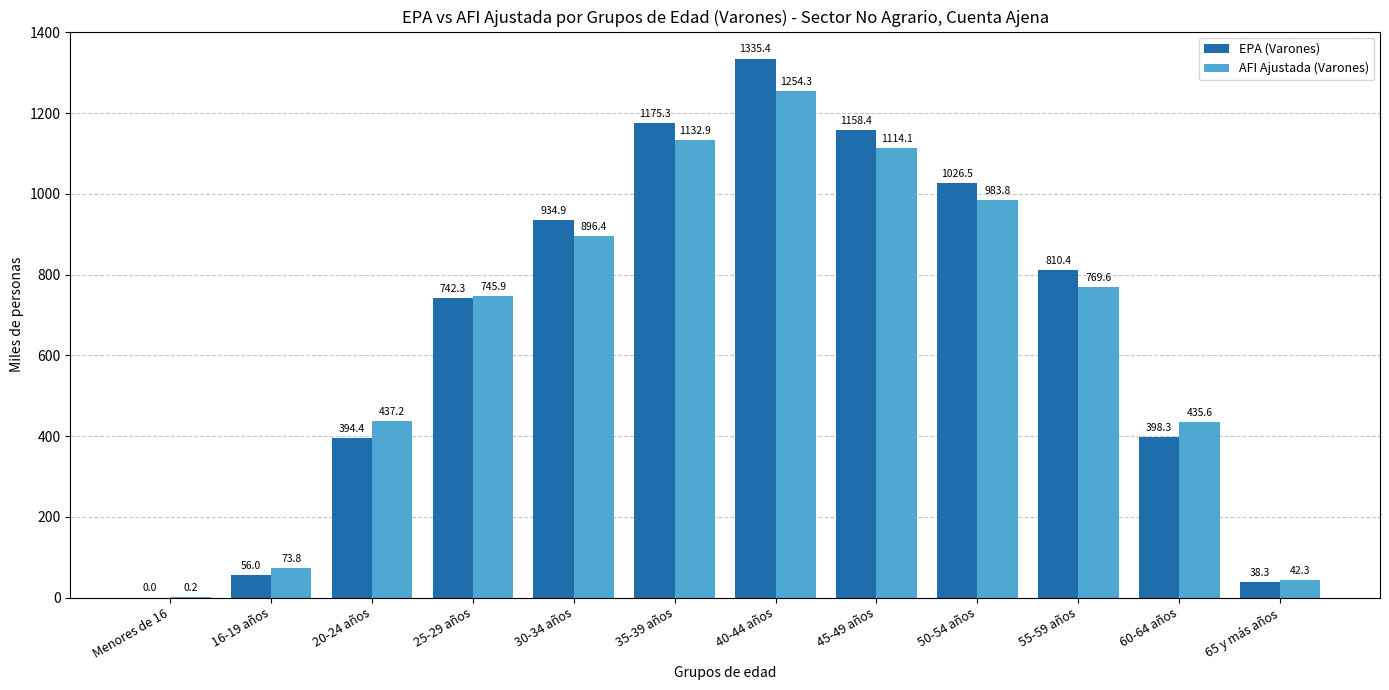

Which series has the widest spread of values?

EPA (Varones)